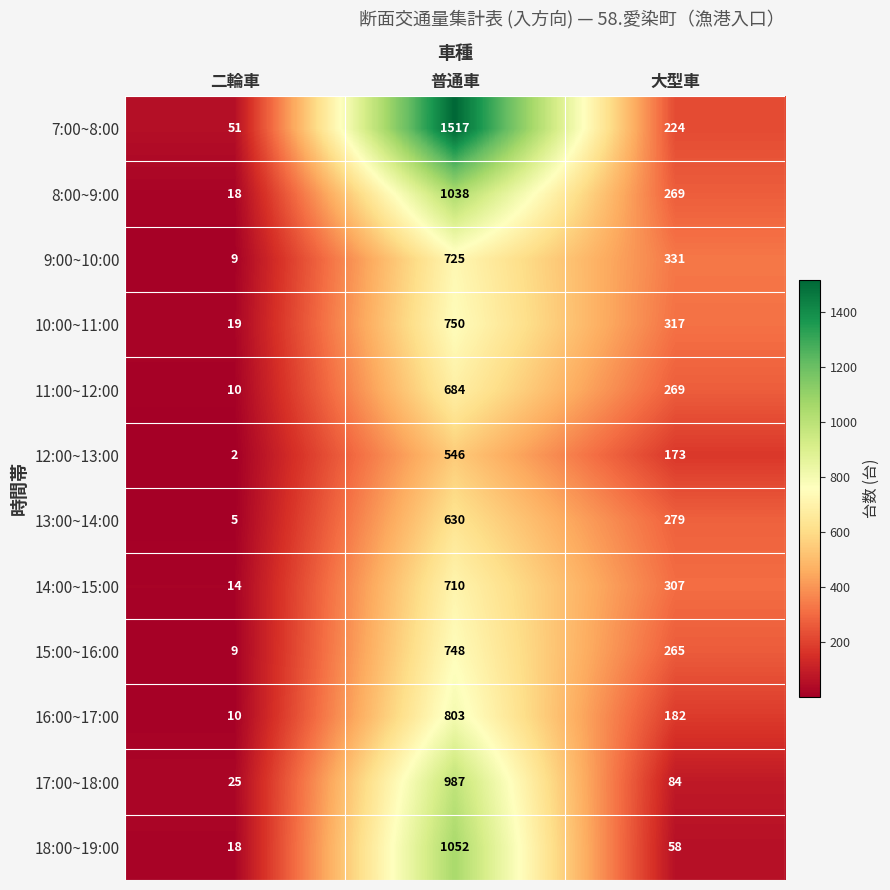

At which label does 12:00~13:00 reach its peak?

普通車